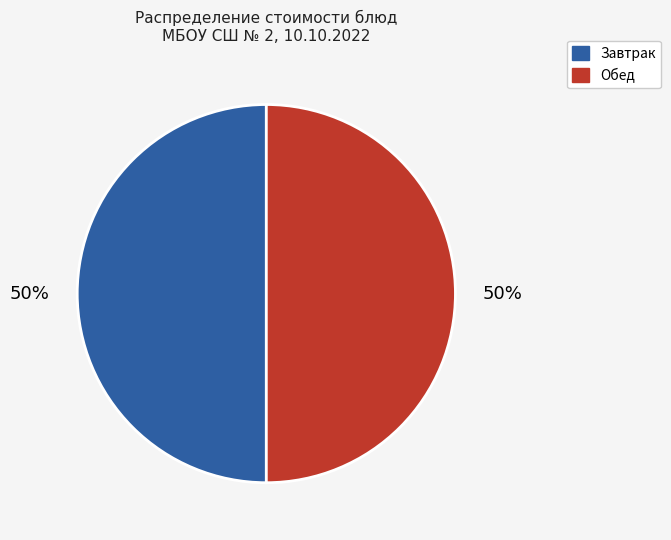

To the nearest percent, what is the average slice percentage?

50%